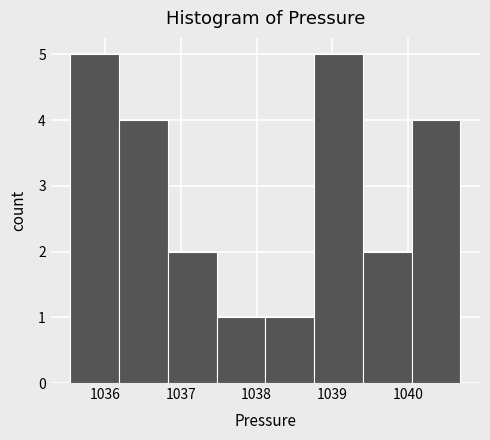

Reading left to right, transcribe this chart: for each bar, give the range it covers on the x-axis and its height. Neither the bar edges nor the heights are printed on the chart, so give them approximately, as read against the axes.

1035.5 to 1036.2: 5
1036.2 to 1036.8: 4
1036.8 to 1037.5: 2
1037.5 to 1038.1: 1
1038.1 to 1038.8: 1
1038.8 to 1039.4: 5
1039.4 to 1040.0: 2
1040.0 to 1040.7: 4